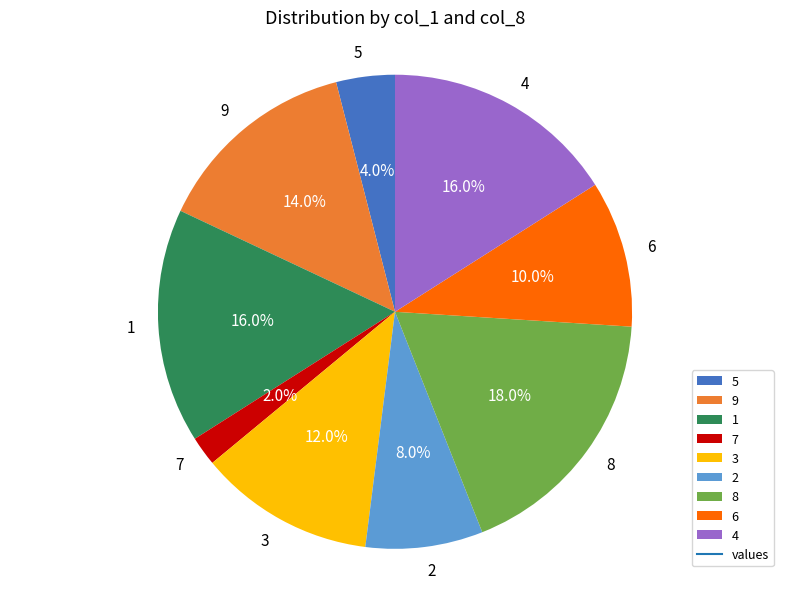

What is the smallest slice in the pie chart?

7